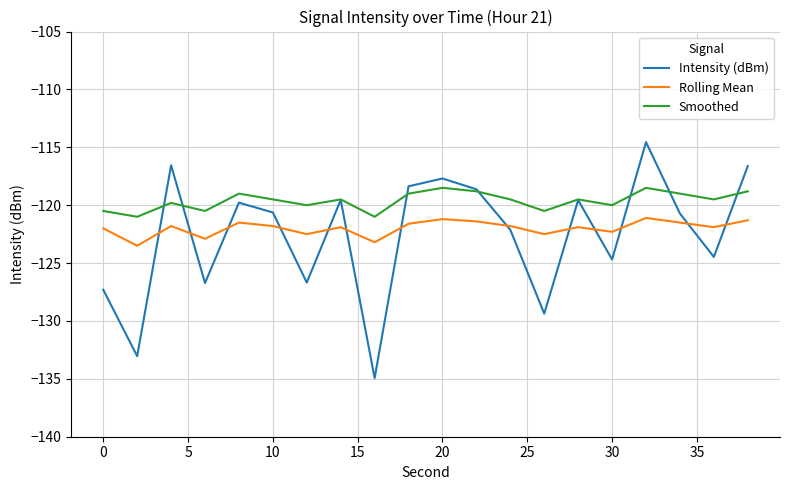

Which series has the largest range (max minus min)?

Intensity (dBm)